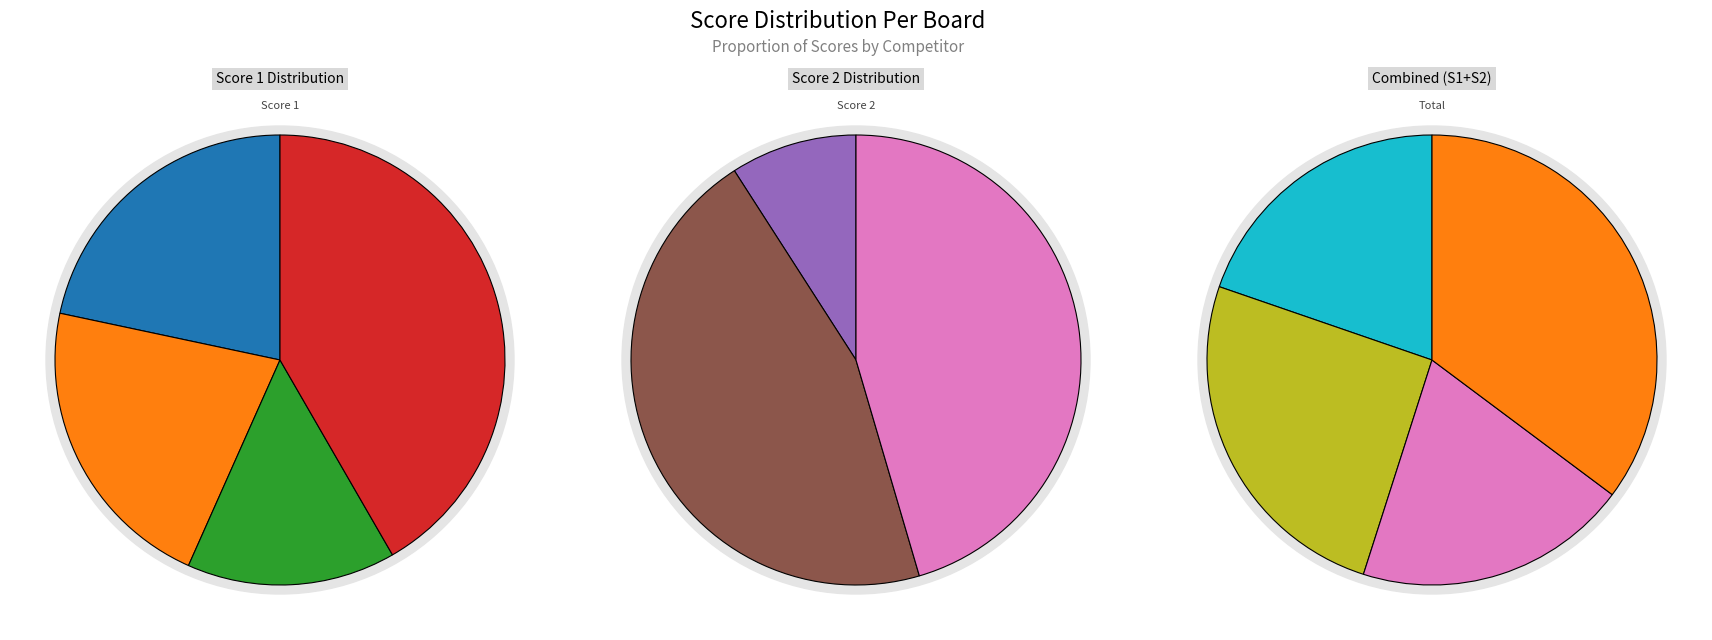

Which has a higher value, Board 4 or Board 2?

Board 4